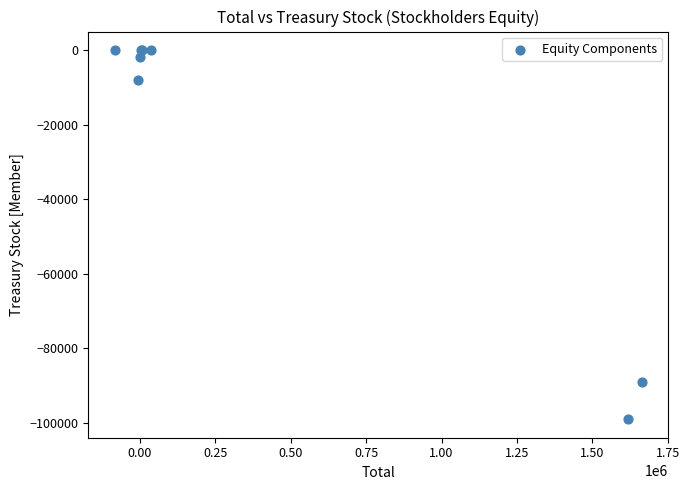

What Y value in the scatter plot is closest to -49490?

-89048